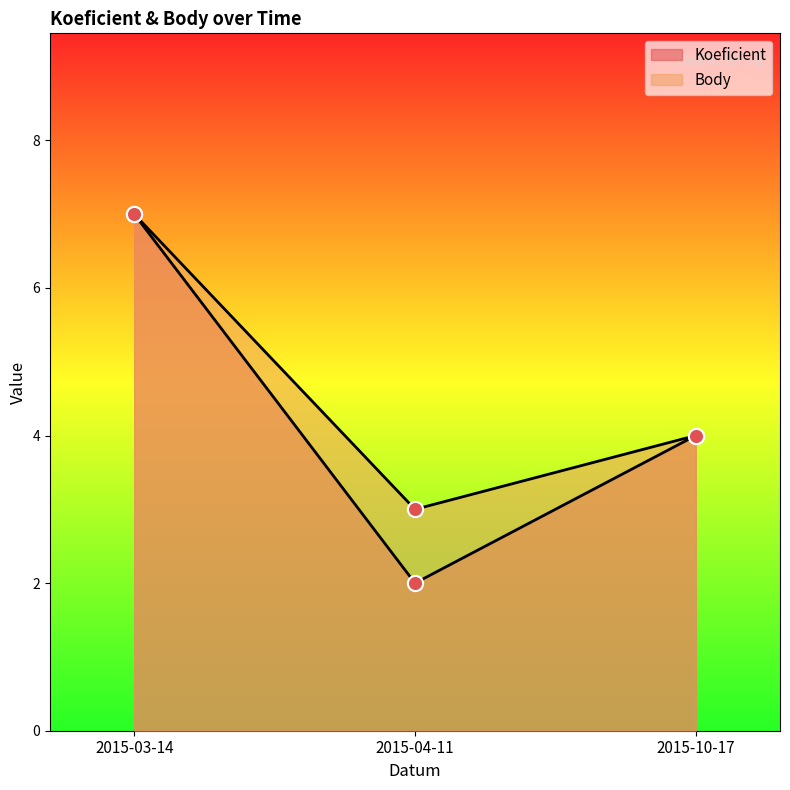

At how many categories does at least one series exceed 2?

3